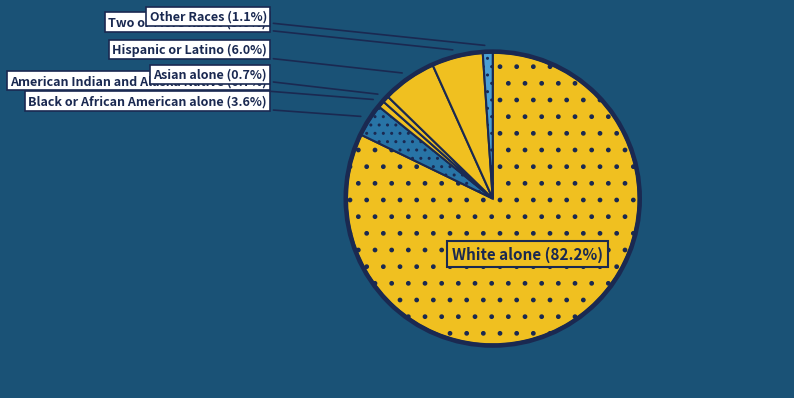

To the nearest percent, what is the difference between the largest and smallest slice percentages?

81%